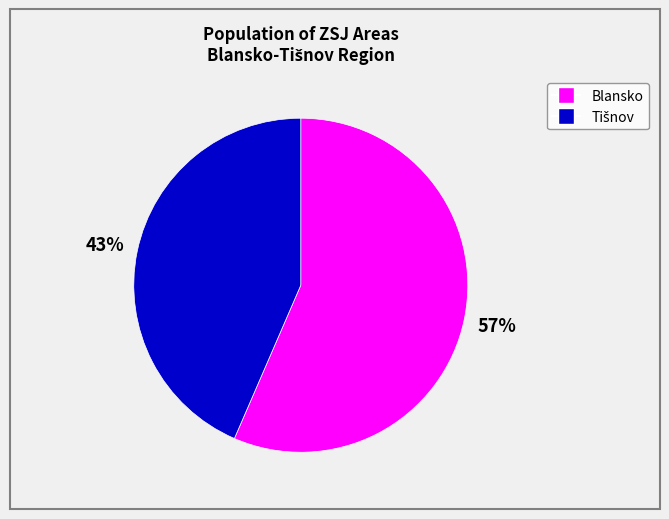

To the nearest percent, what is the average slice percentage?

50%